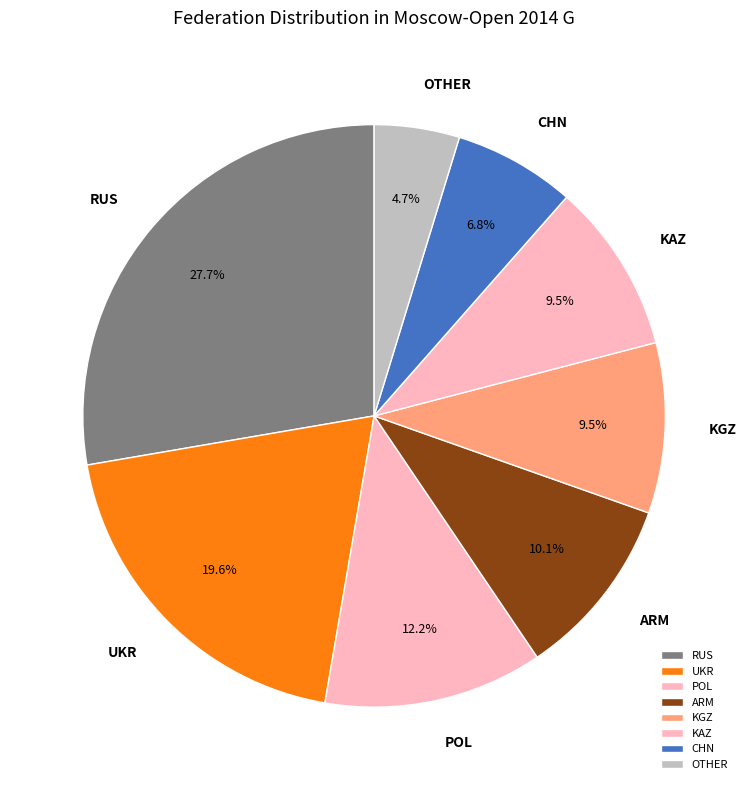

Does OTHER account for over 50% of the chart?

No